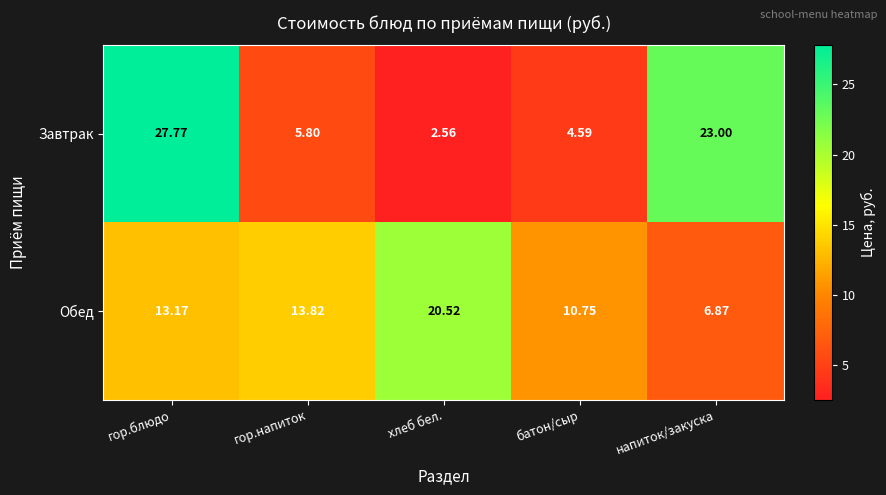

At батон/сыр, list the series in order from smallest to largest.

Завтрак, Обед